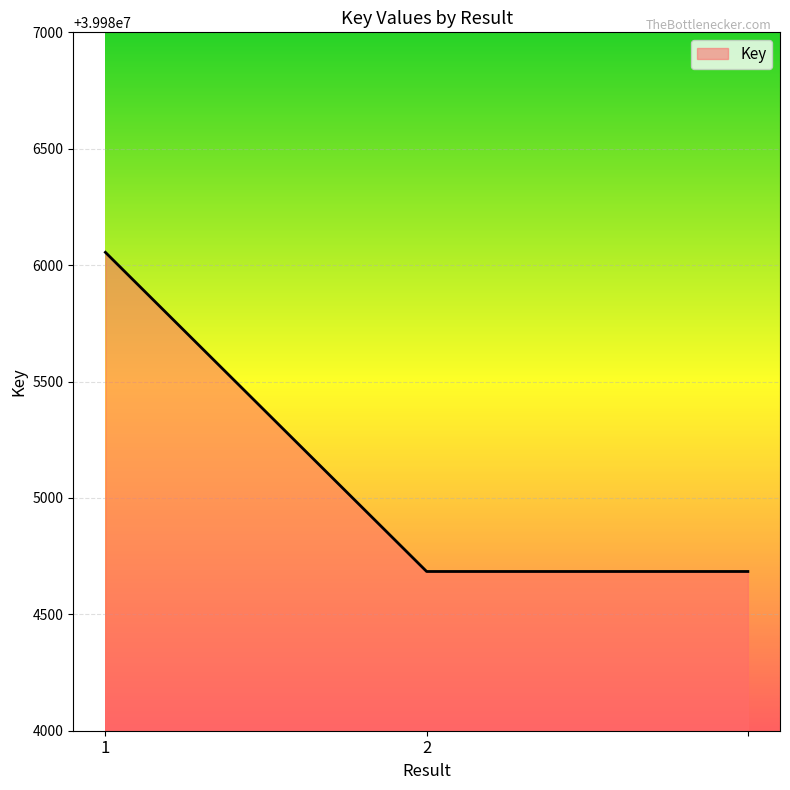

What is the smallest value displayed?

39984684